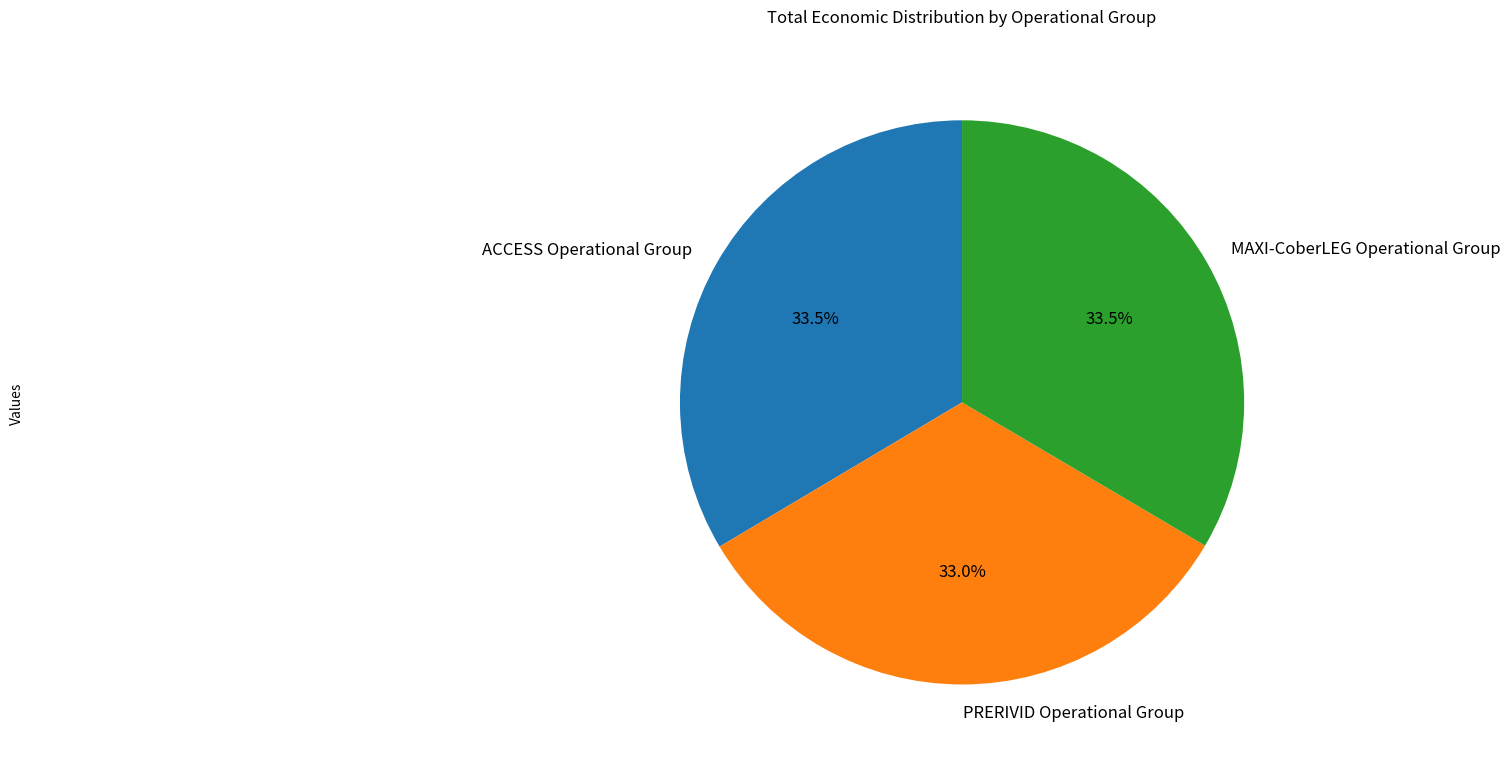

How much of the chart is everything except MAXI-CoberLEG Operational Group?

66.5%